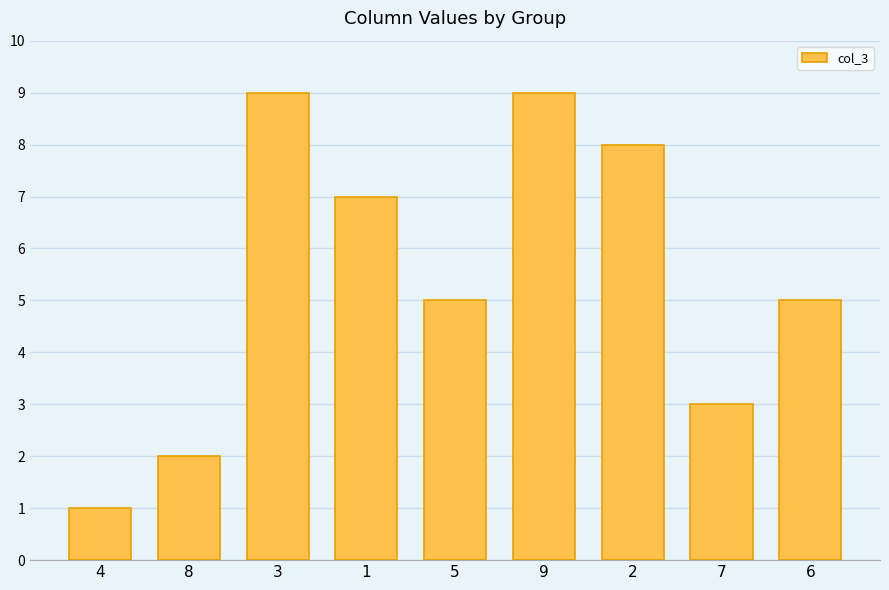

Is it true that the value at 8 is 3?

False